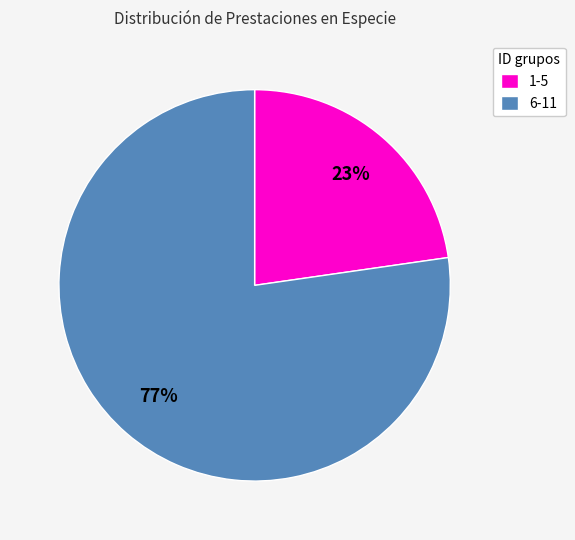

To the nearest percent, what is the combined percentage of 1-5 and 6-11?

100%